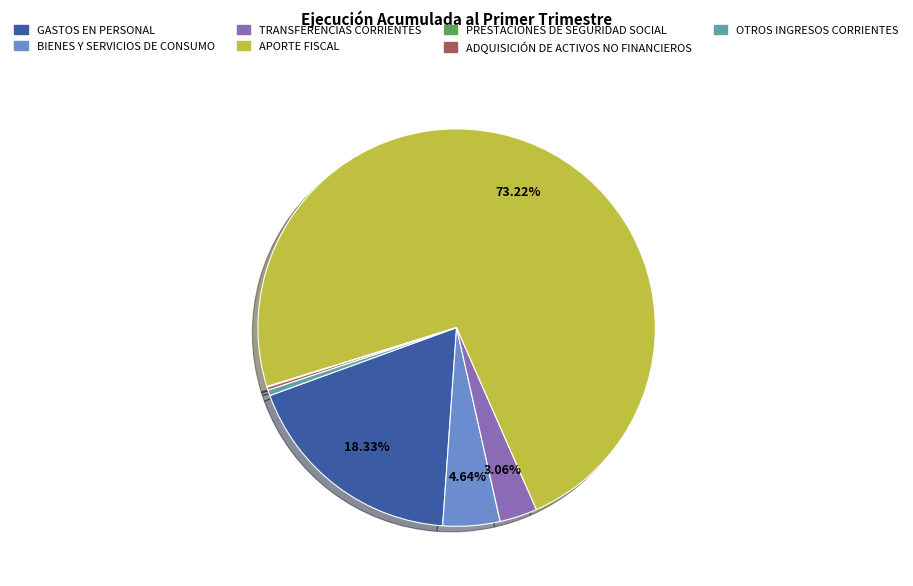

Do TRANSFERENCIAS CORRIENTES and OTROS INGRESOS CORRIENTES together represent more than half of the pie?

No